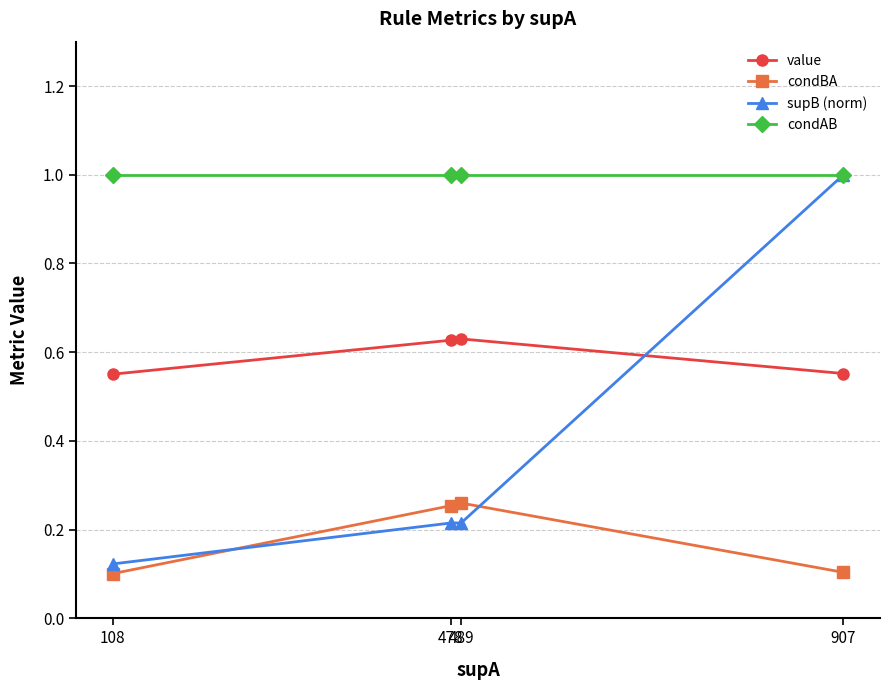

The condAB series shows 1.0 at 907. True or false?

True